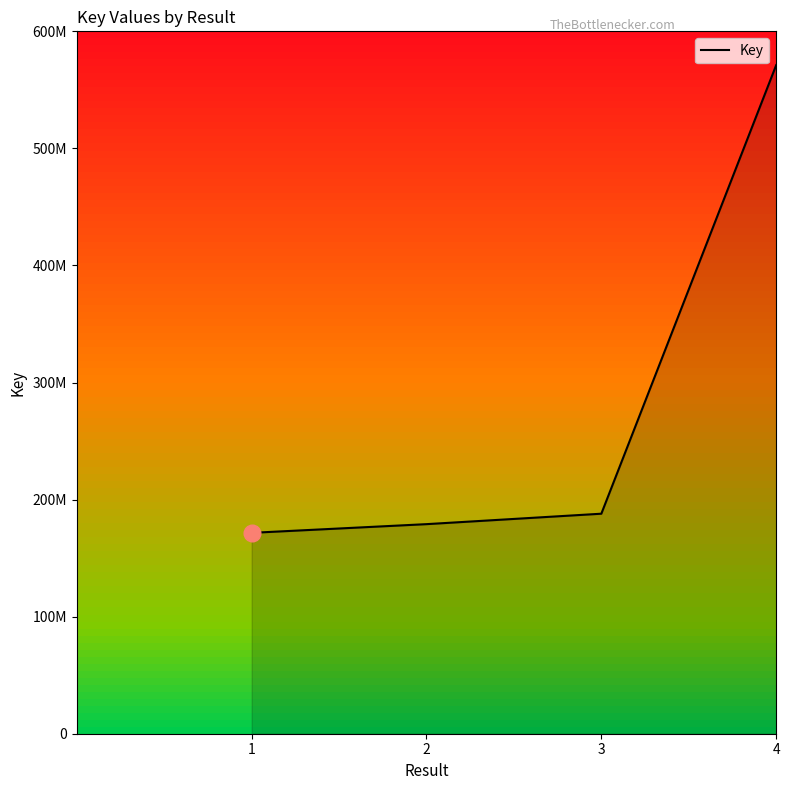

Reading right to left, extract all data points from this chart.

4=571121073	3=187940043	2=179021796	1=171596324